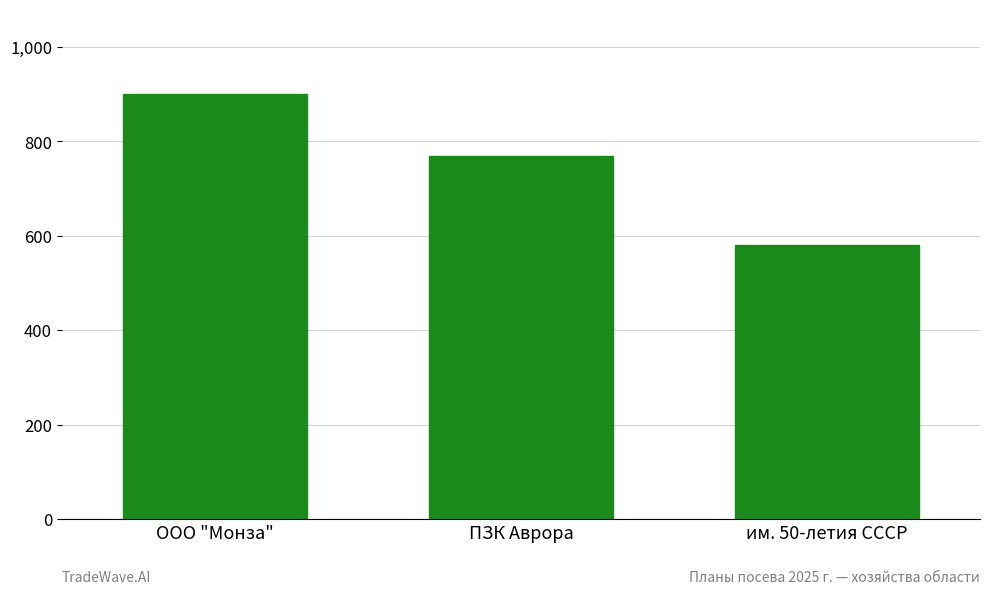

Are the bars horizontal?

No